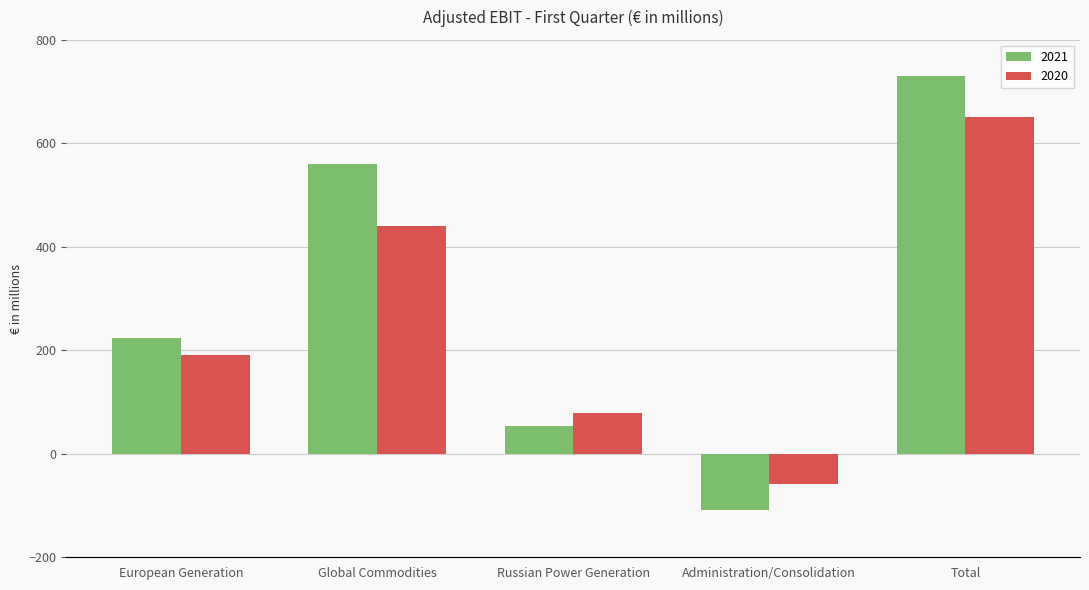

The value of 2021 at Global Commodities is 301. True or false?

False